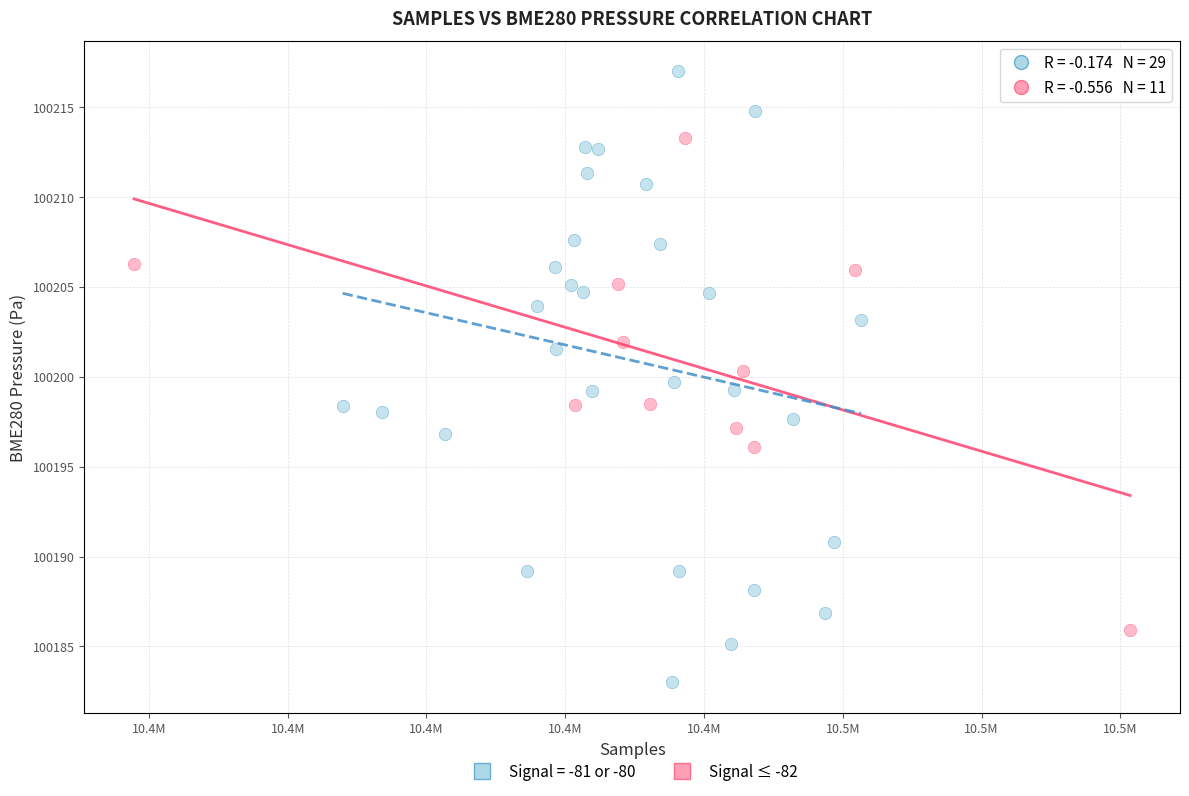

Which series contains the highest Y value?

Signal = -81 or -80